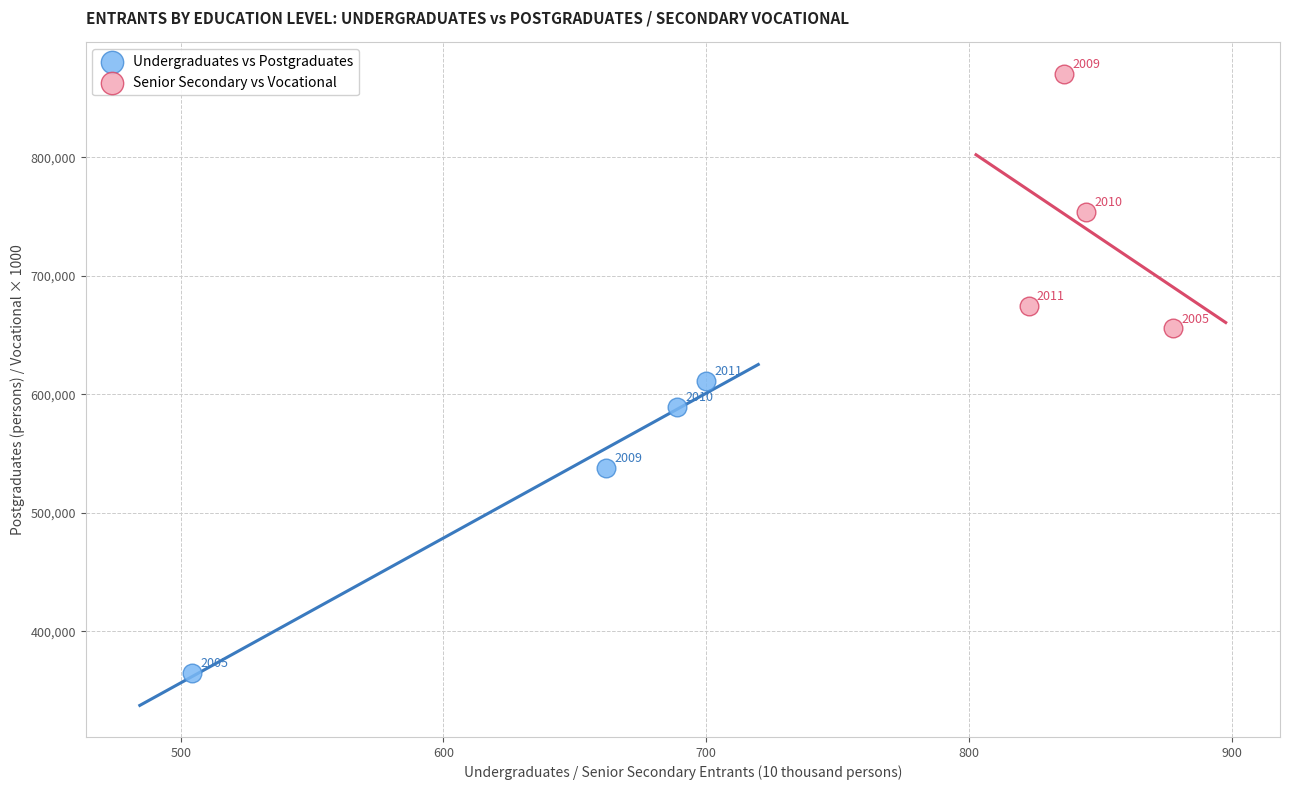

Which series has the largest Y range (max minus min)?

Undergraduates vs Postgraduates